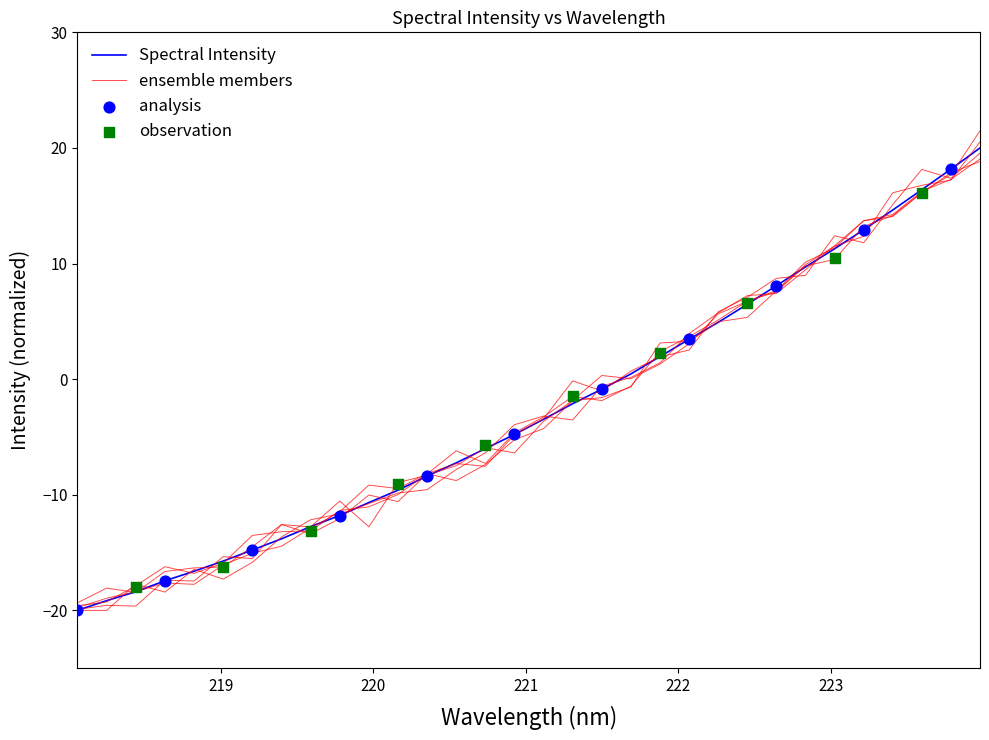

What is the change in value from 218.6332 to 220.7354?

+11.4